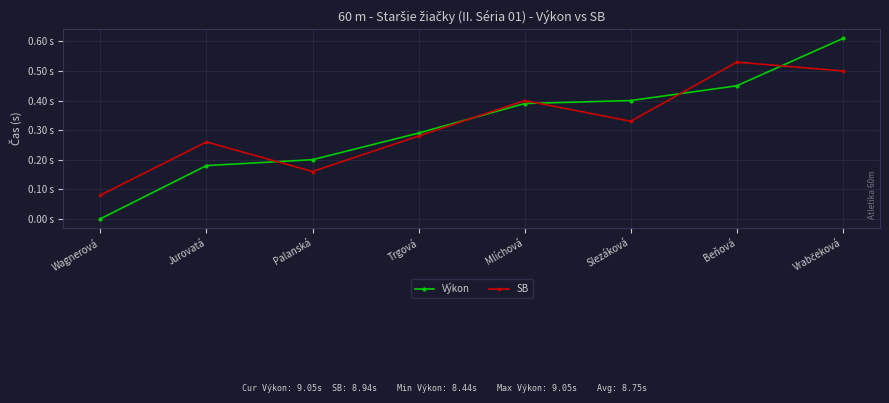

Is this an area chart (filled region under the line)?

No